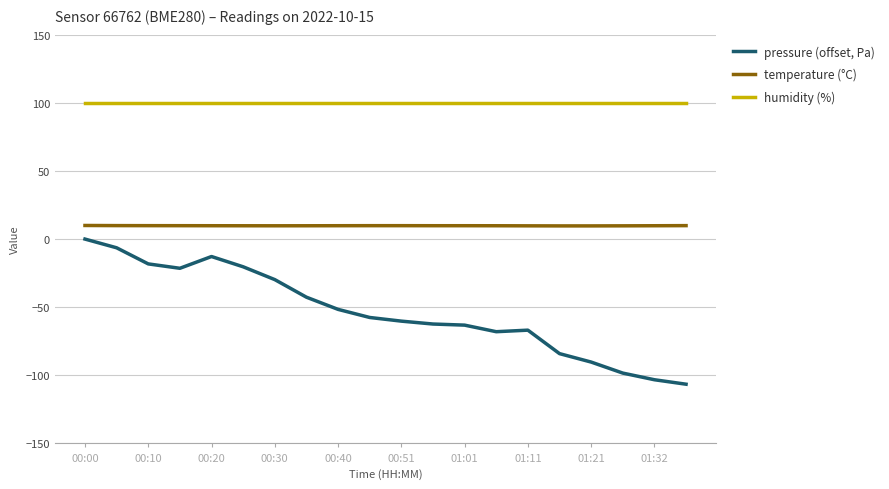

What are all the series names shown in the legend?

pressure (offset, Pa), temperature (°C), humidity (%)